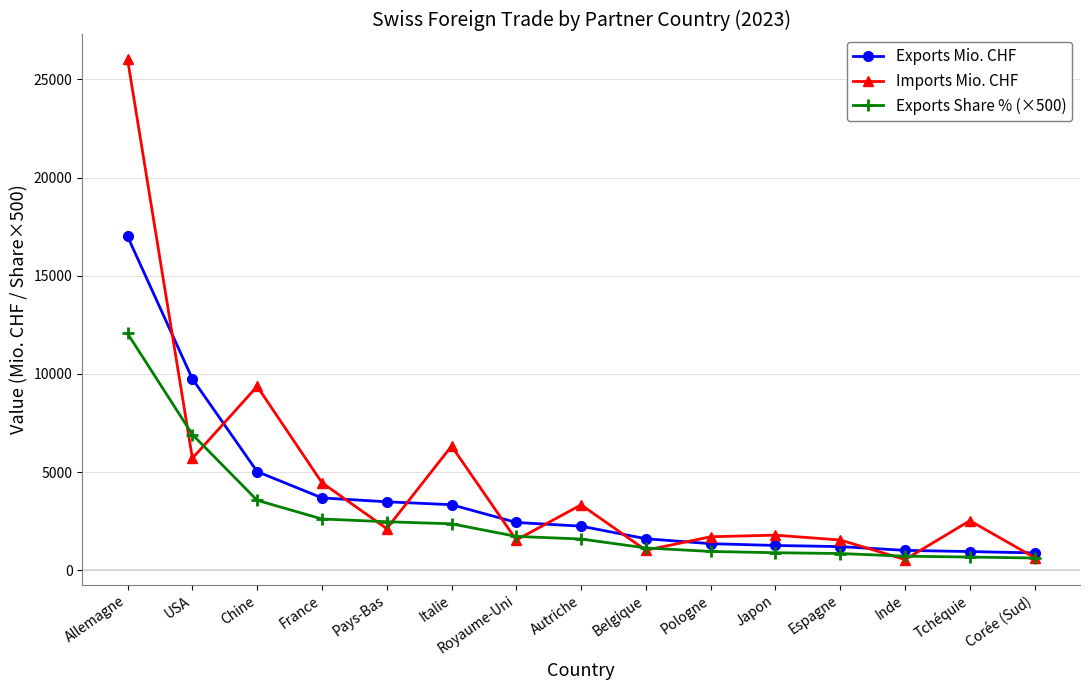

Rank the series by their maximum value, from lowest to highest.

Exports Share % (×500), Exports Mio. CHF, Imports Mio. CHF